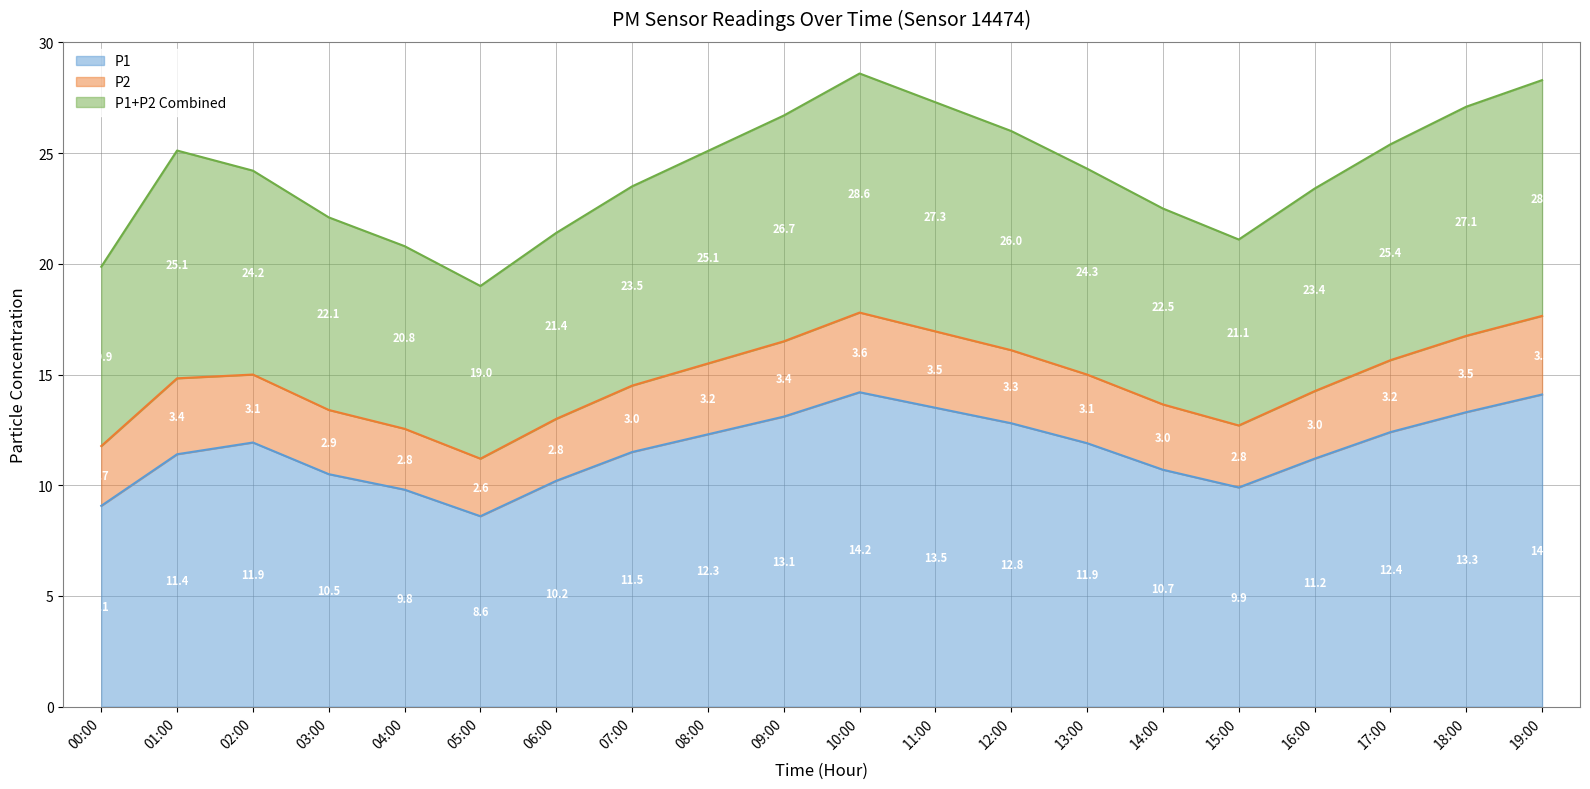

What is the difference between the maximum and minimum values in the P1 series?

5.6